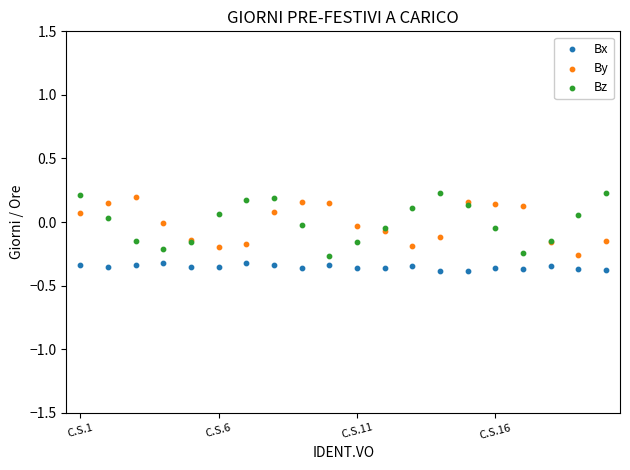

Which series has the widest spread of Y values?

Bz